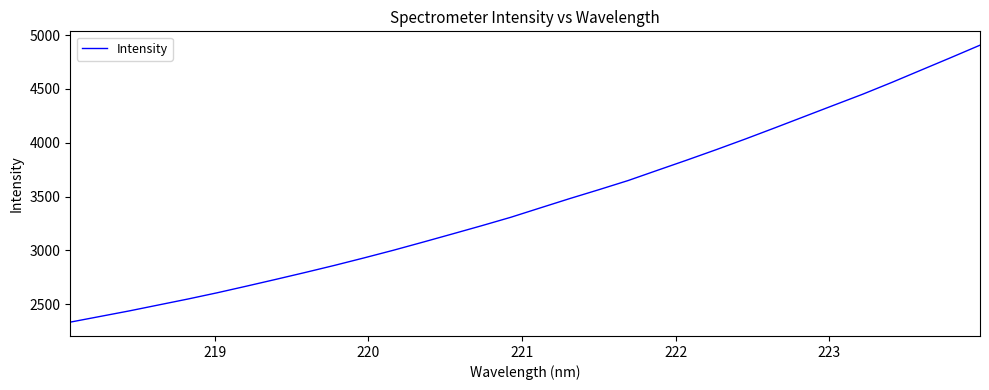

What is the minimum value shown in the chart?

2333.9